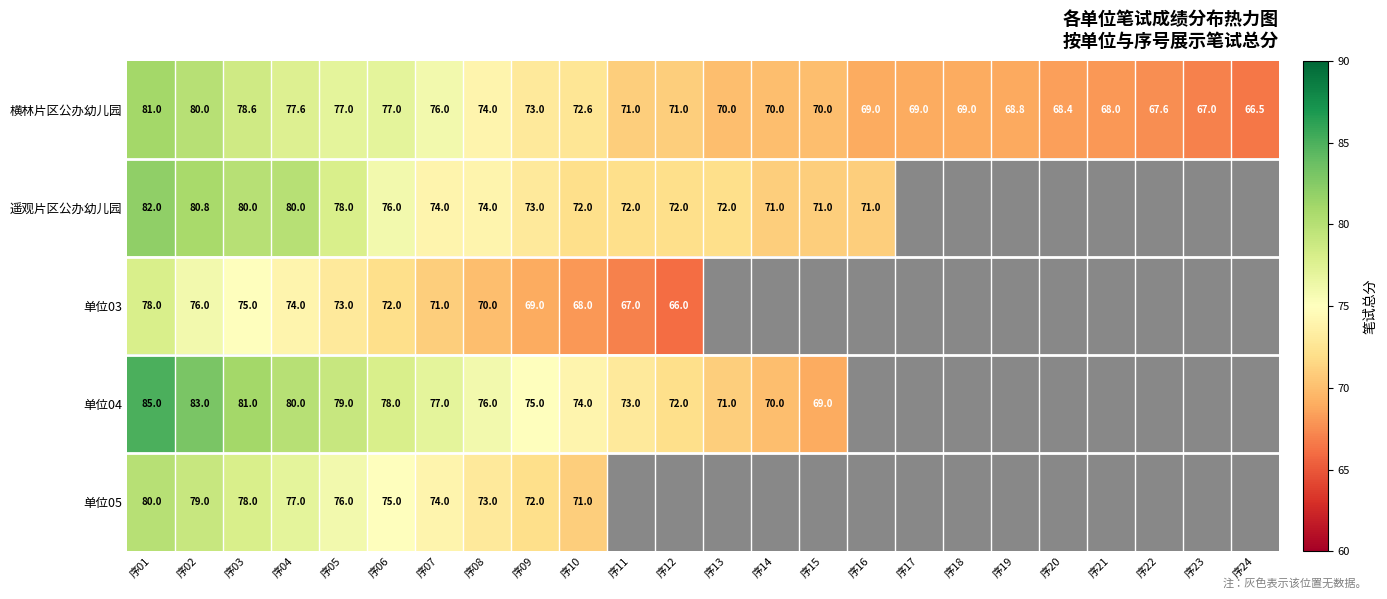

The 横林片区公办幼儿园 series shows 37.6 at 序16. True or false?

False